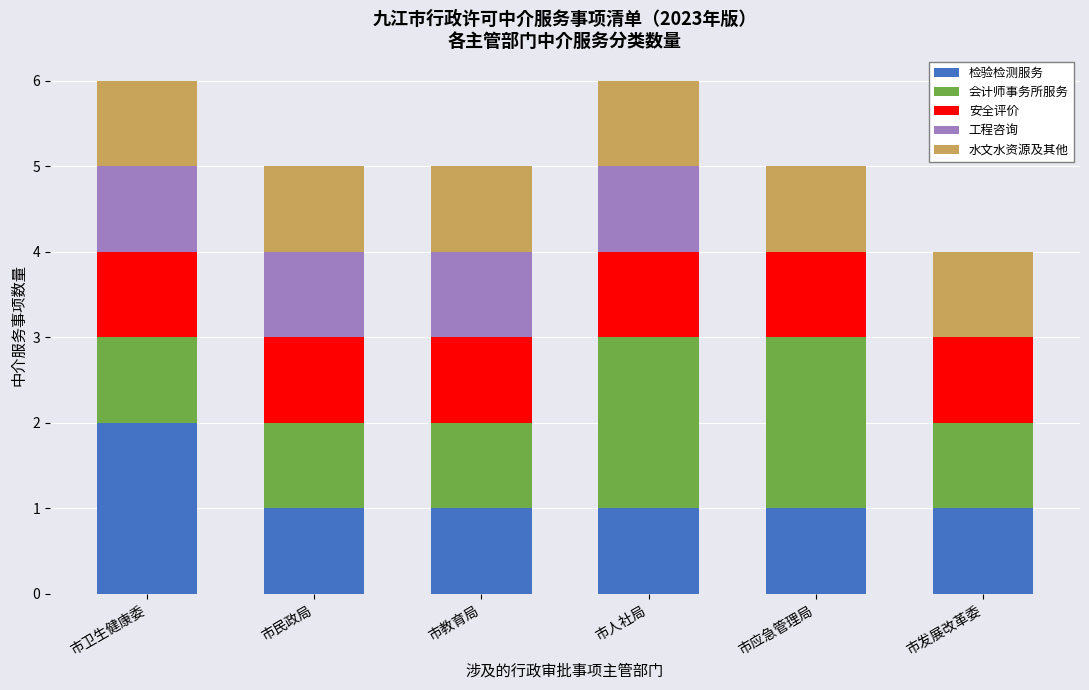

What are all the series names shown in the legend?

检验检测服务, 会计师事务所服务, 安全评价, 工程咨询, 水文水资源及其他